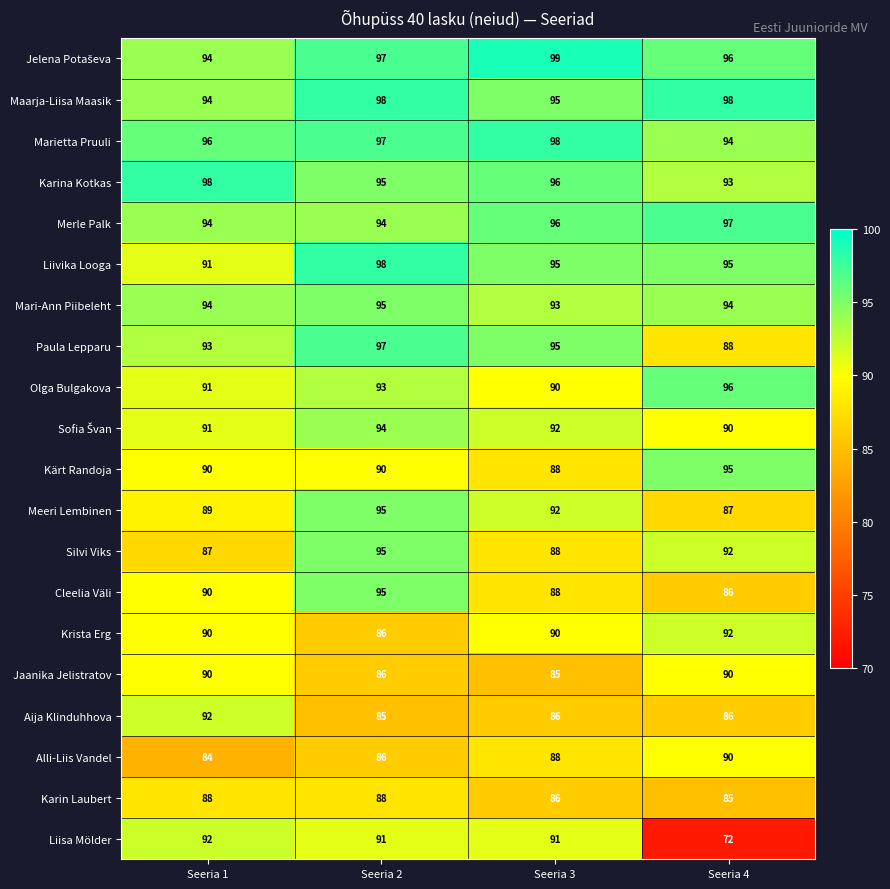

Rank the categories by Olga Bulgakova value from lowest to highest.

Seeria 3, Seeria 1, Seeria 2, Seeria 4